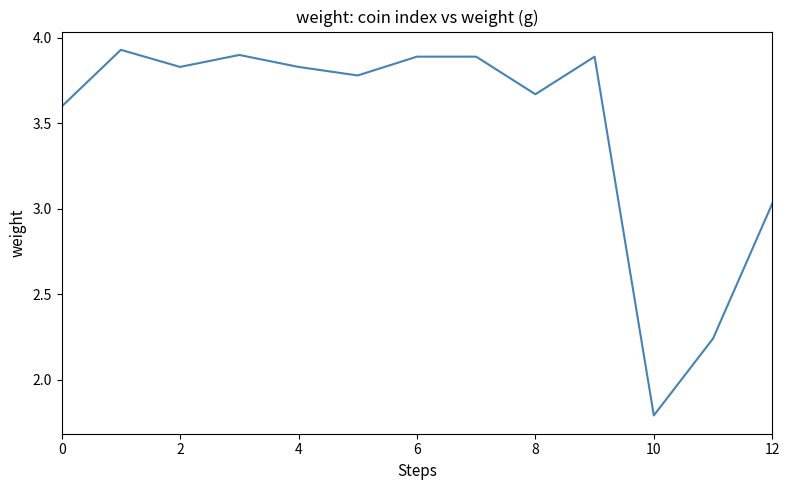

What is the smallest value displayed?

1.8